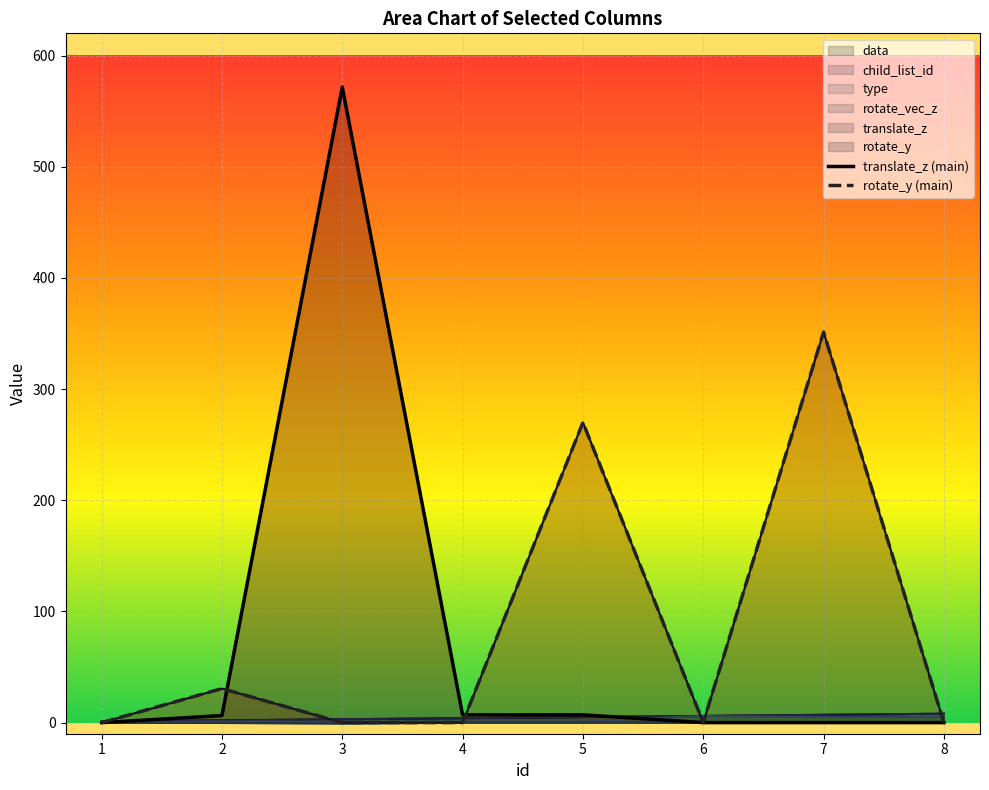

What is the average value of the translate_z (main) series?

74.0